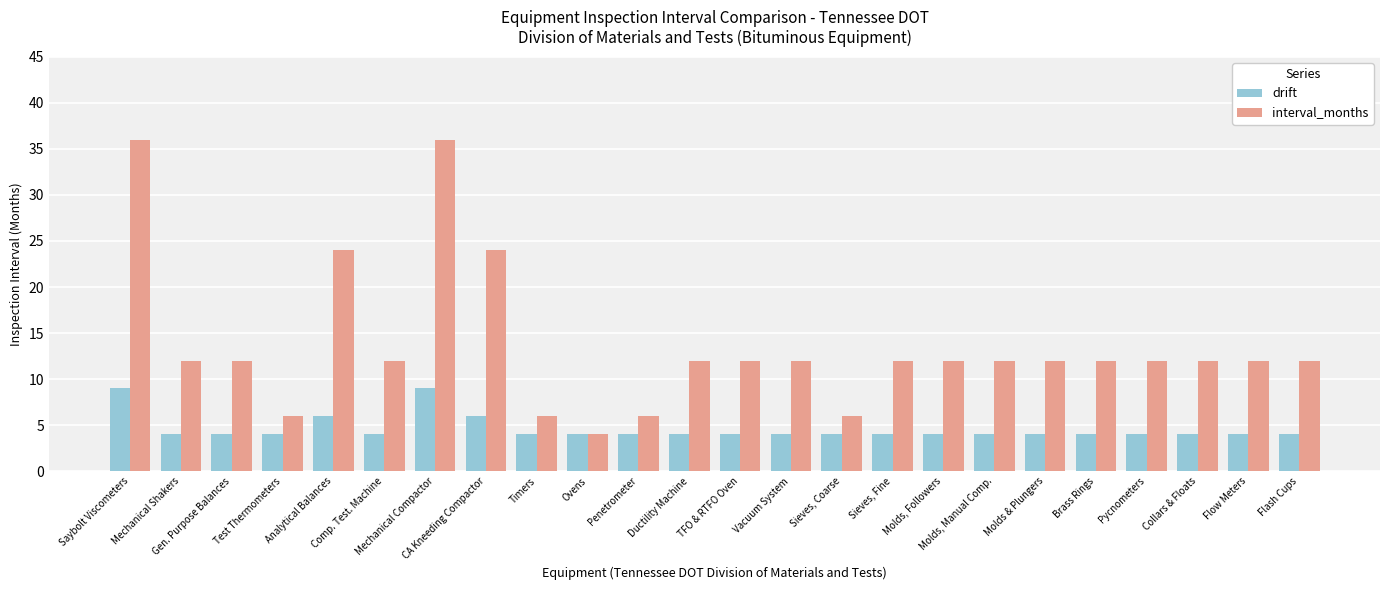

Reading right to left, list all the values displayed in this chart.

drift: 4	4	4	4	4	4	4	4	4	4	4	4	4	4	4	4	6	9	4	6	4	4	4	9
interval_months: 12	12	12	12	12	12	12	12	12	6	12	12	12	6	4	6	24	36	12	24	6	12	12	36